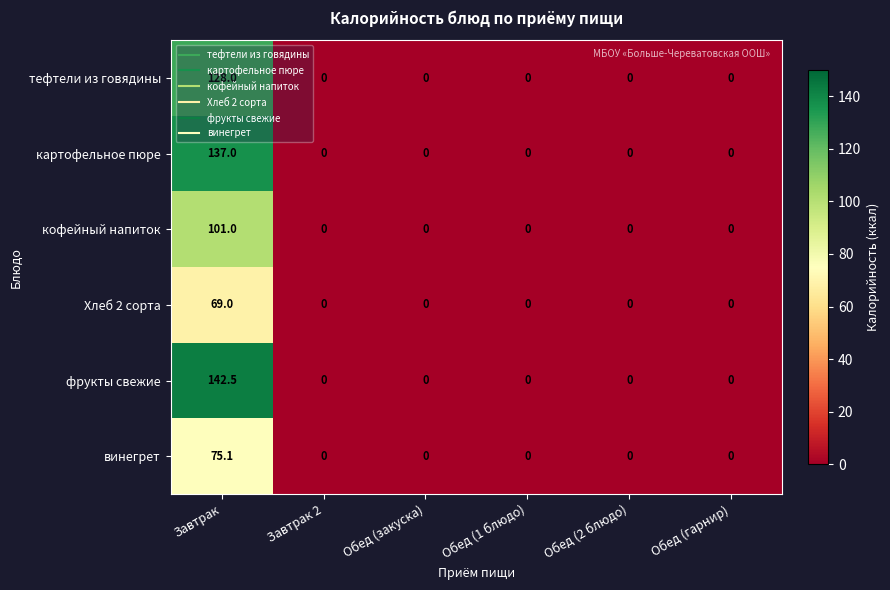

Between Завтрак and Обед (закуска), which series saw the biggest shift?

фрукты свежие